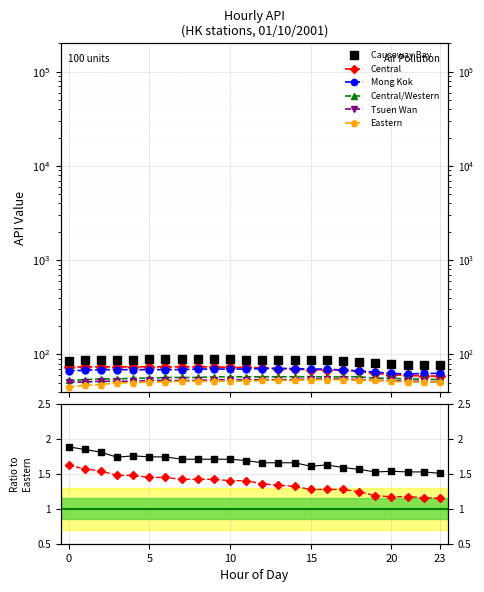

True or false: Eastern and Central/Western intersect in this chart.

False